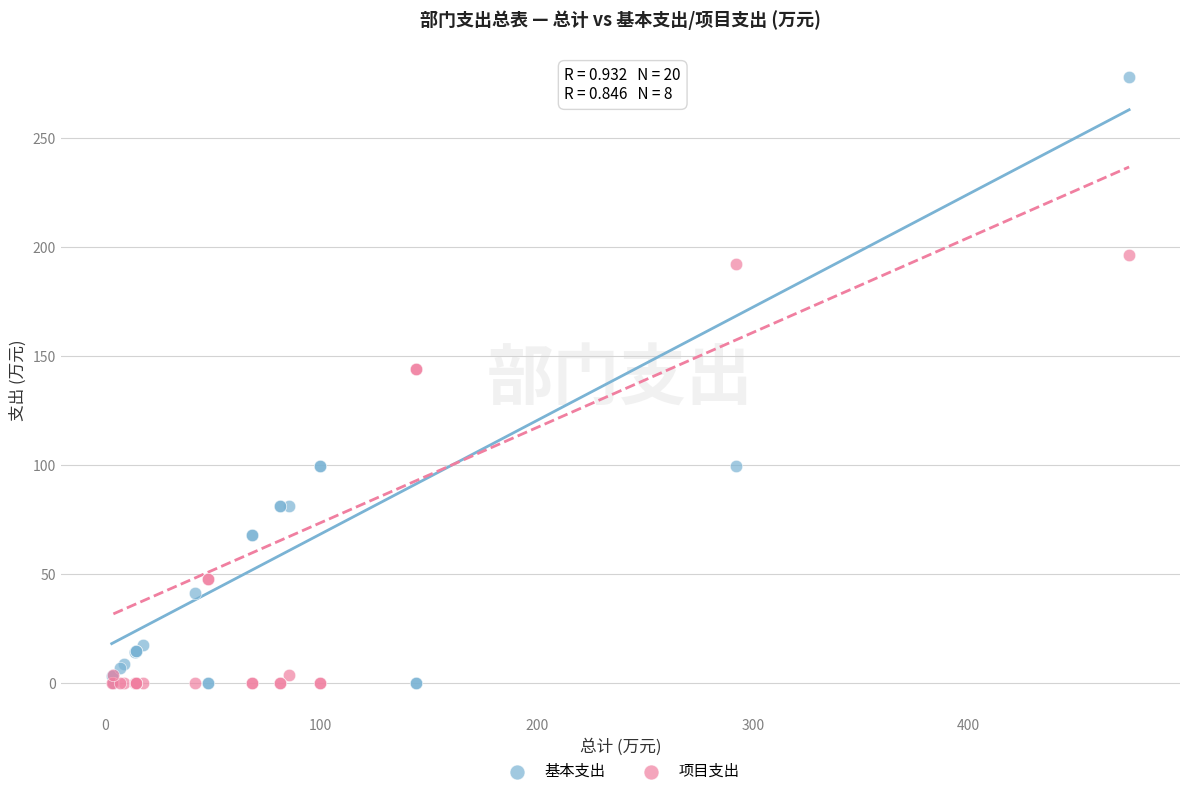

What is the X range (max minus min) for the scatter plot?

471.0